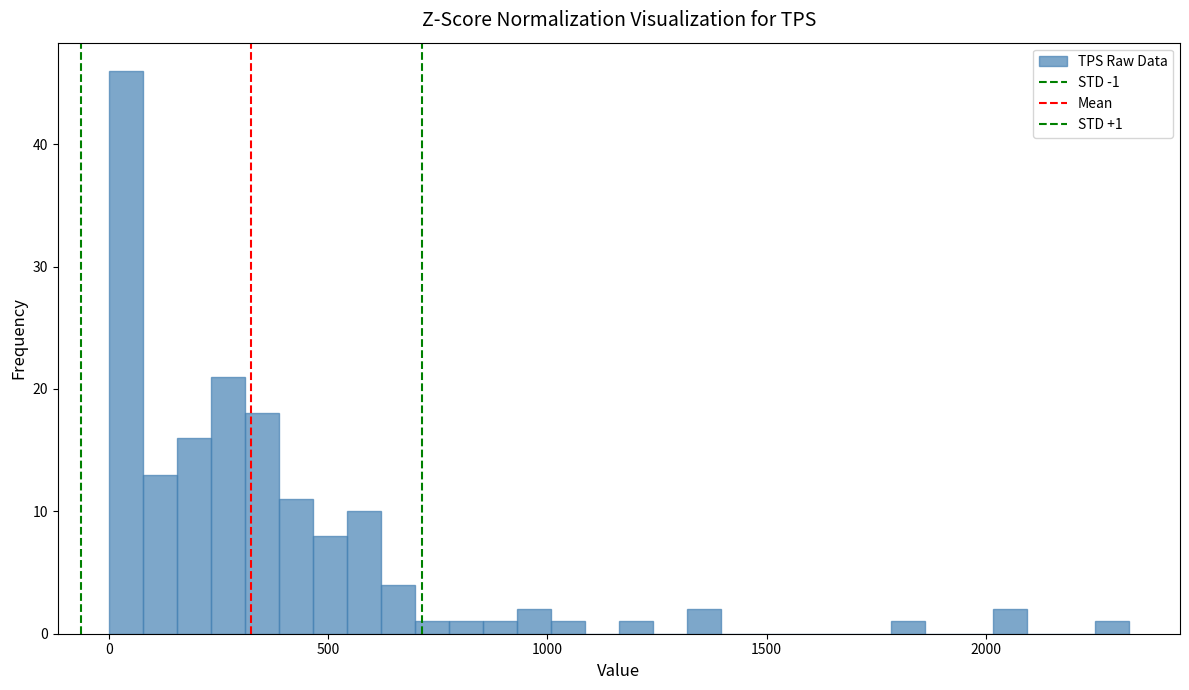

Read against the x-axis, roughly where is the centre of the tallest bar?

50